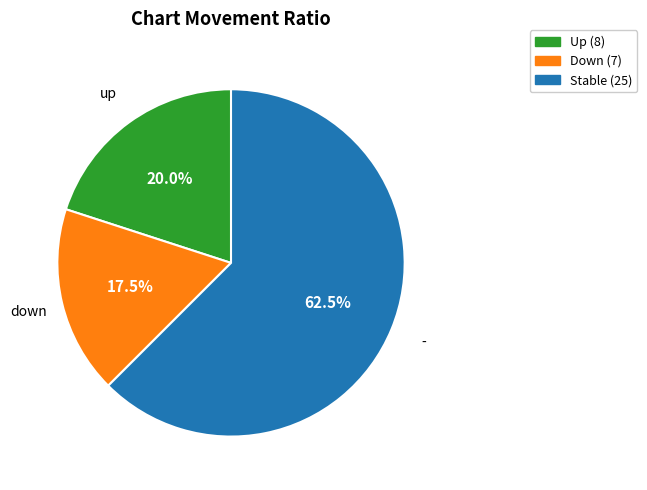

Is there a majority slice in this chart?

Yes